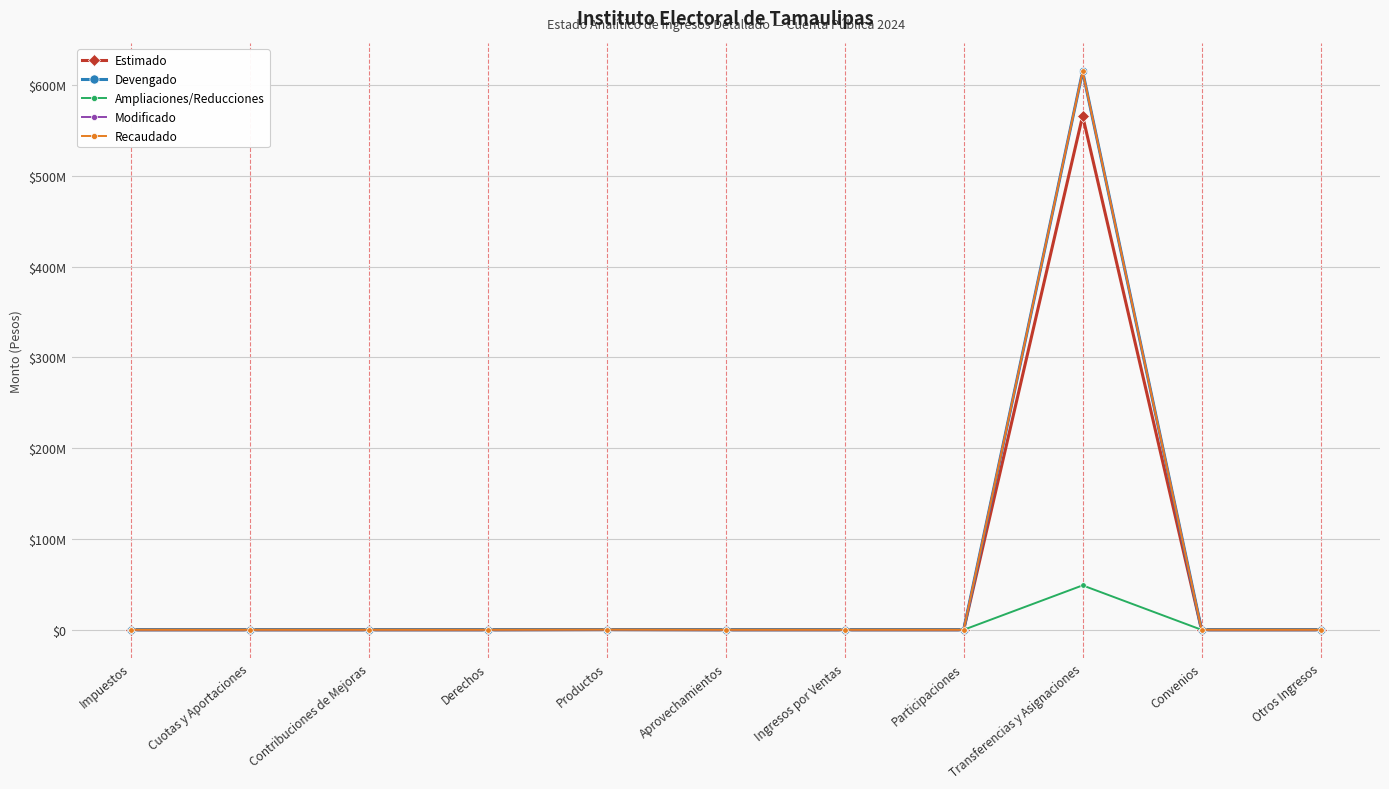

What is the sum of all Modificado values?

615066714